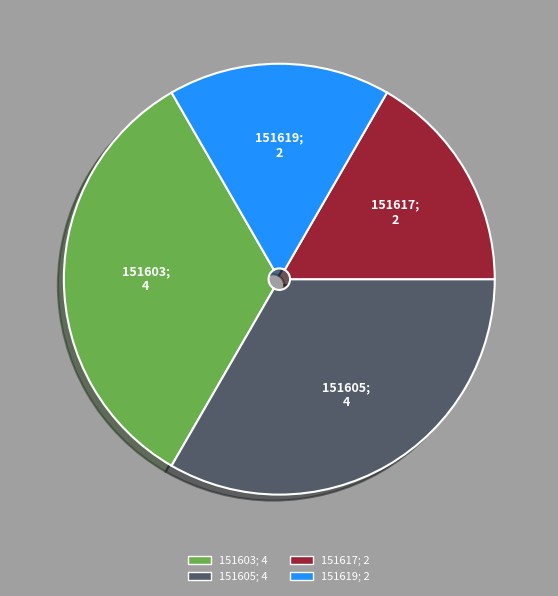

Approximately how many times larger is the value at 151603 compared to 151617?

2.0